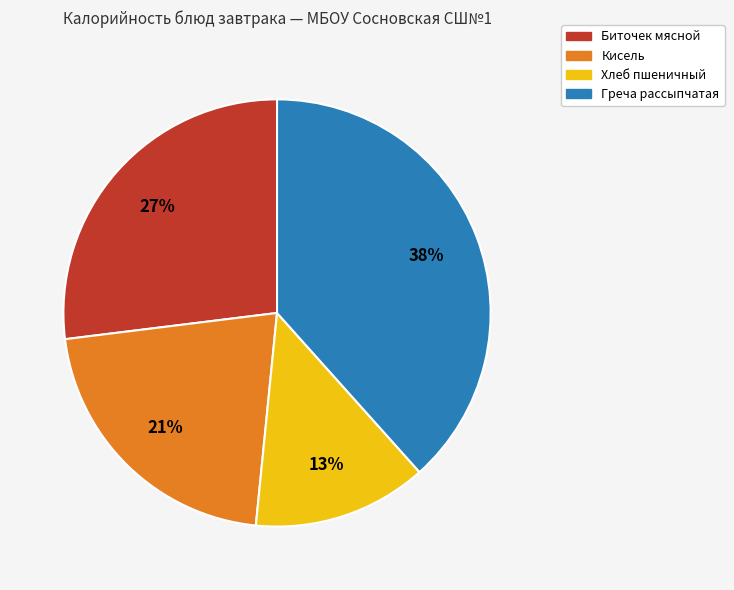

Count the number of slices in the pie.

4